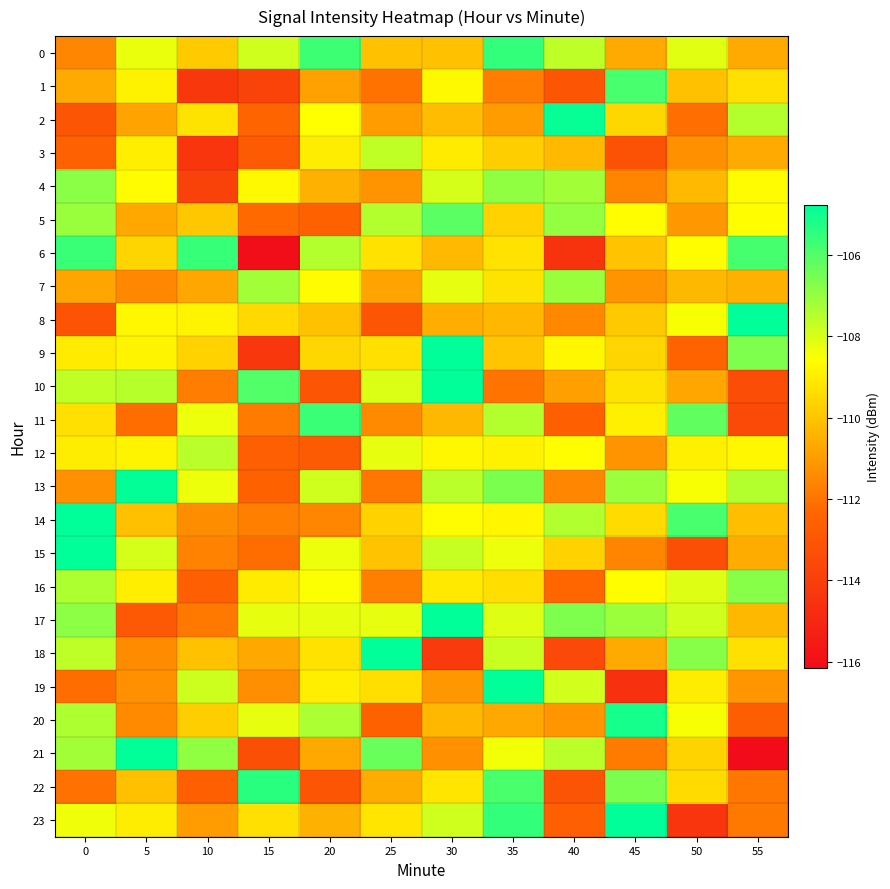

Which series has the widest spread of values?

21